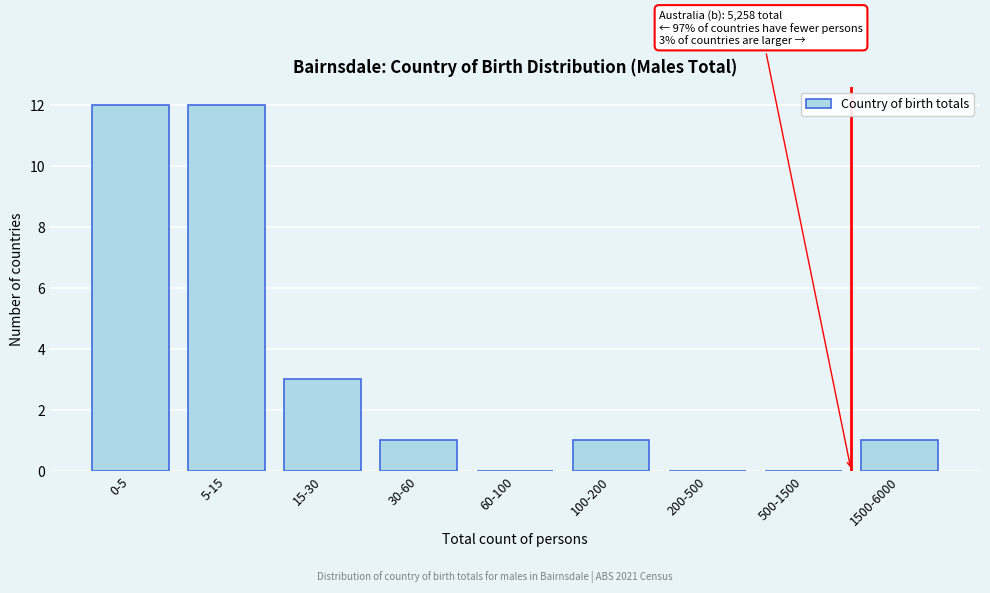

Reading left to right, what are all the values shown in this chart?

0-5=12	5-15=12	15-30=3	30-60=1	60-100=0	100-200=1	200-500=0	500-1500=0	1500-6000=1